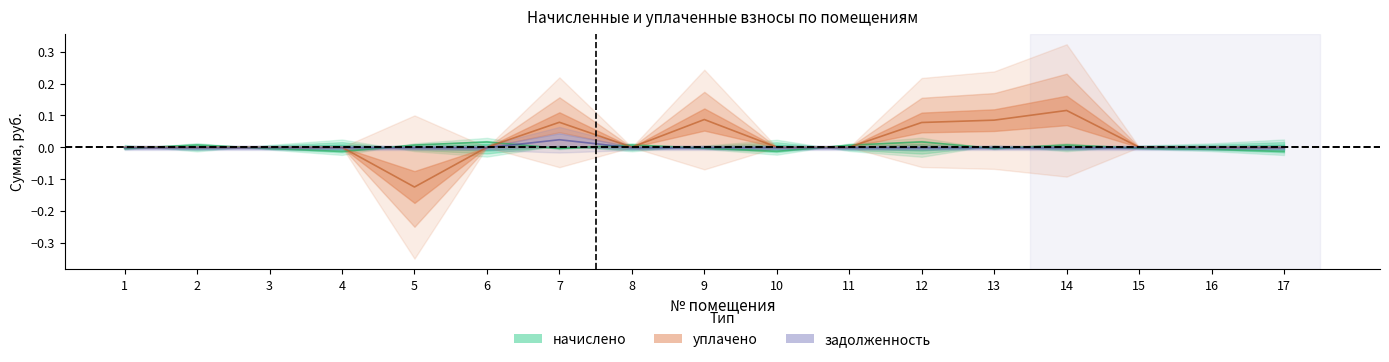

At which label does задолженность reach its peak?

7